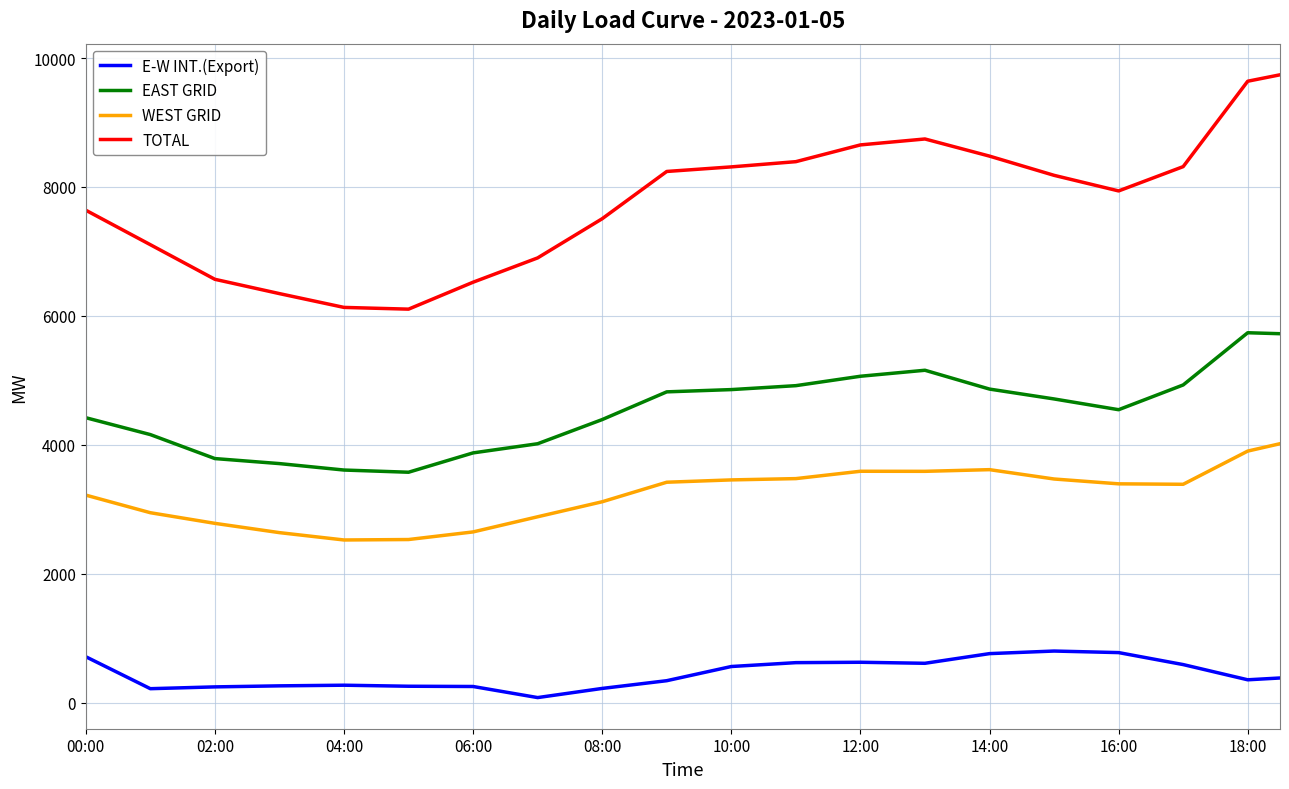

What is the difference between the maximum and minimum values in the EAST GRID series?

2164.0